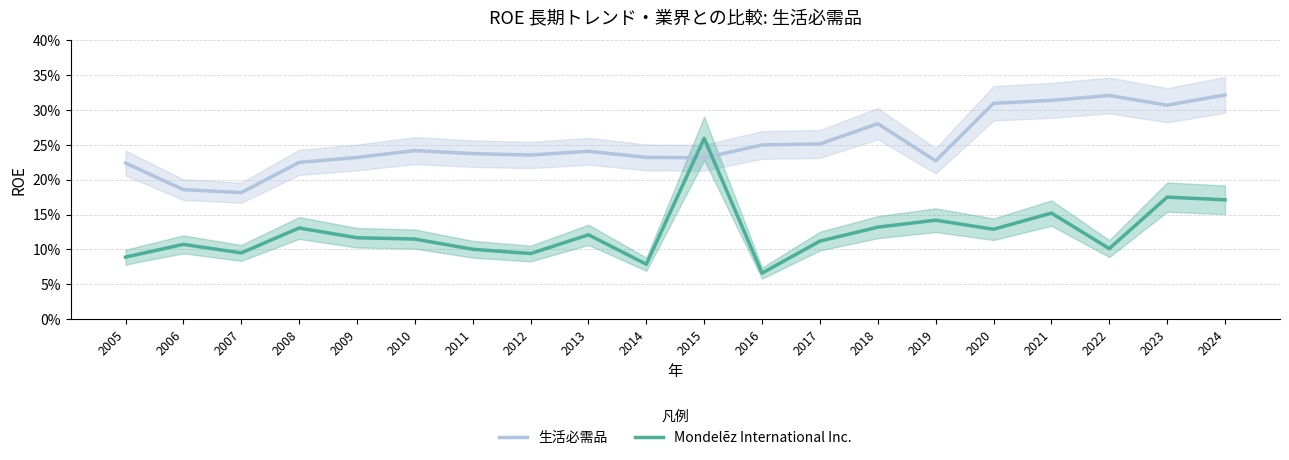

What is the total value across all series at 2011?

0.3